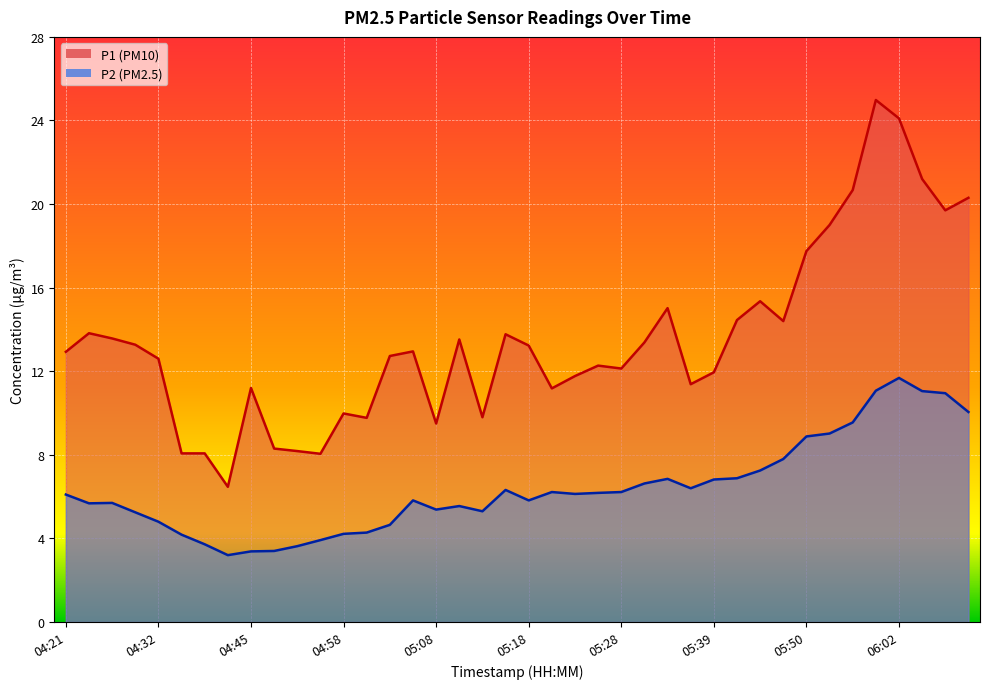

What is the total value across all series at 04:37?

11.8